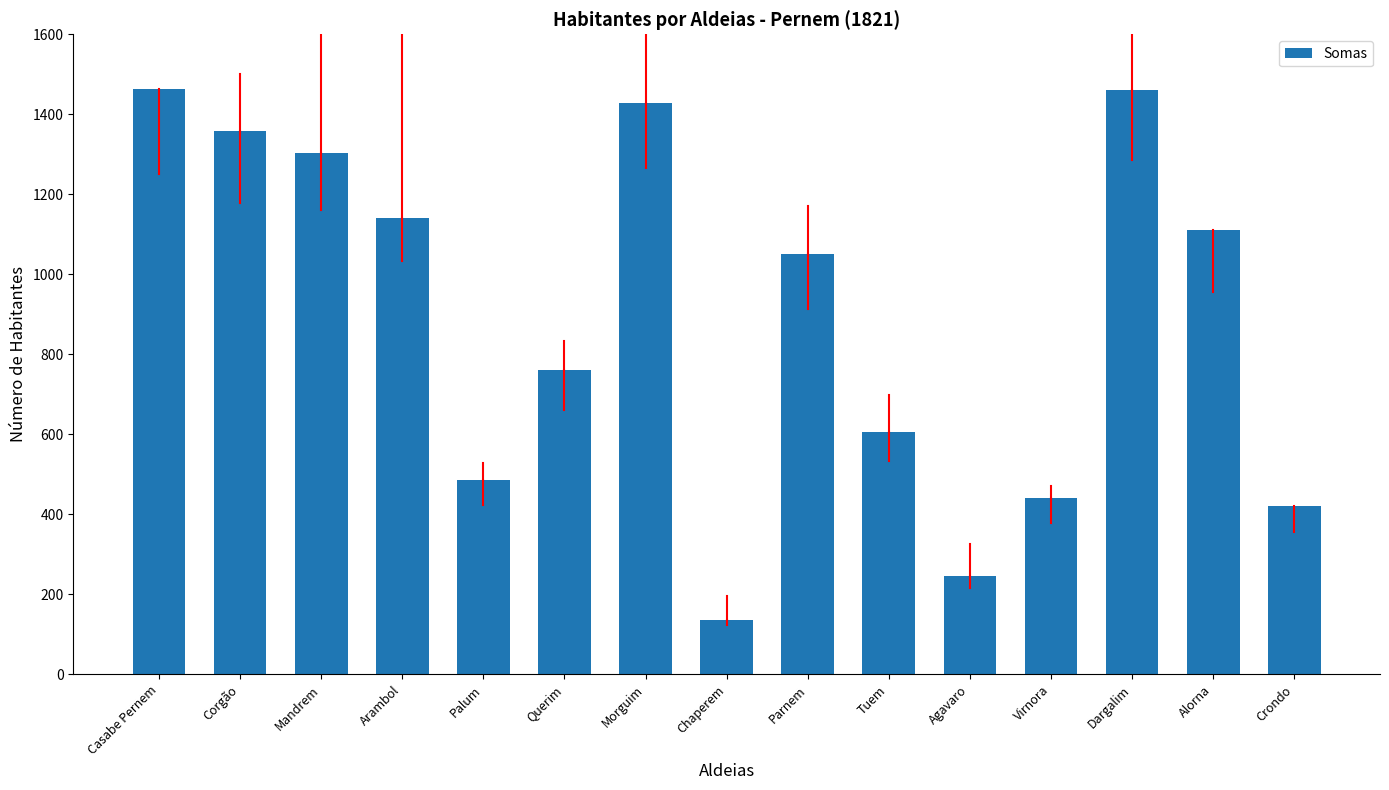

Are the bars grouped side by side (vs. stacked)?

No